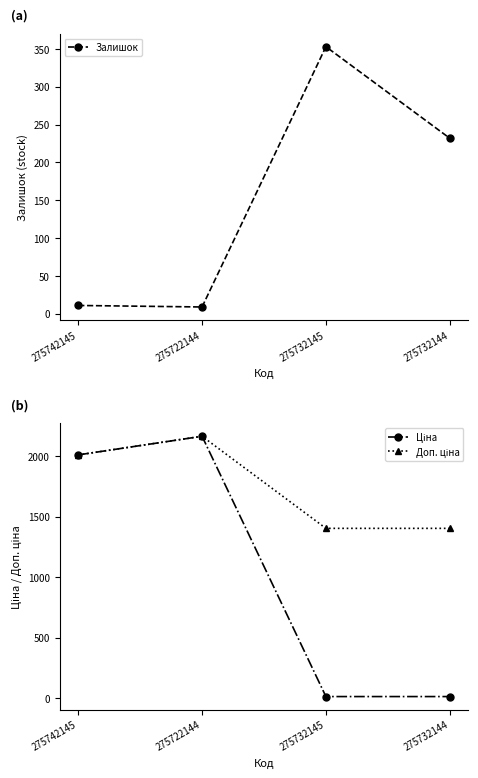

What position from the left is 275722144?

2